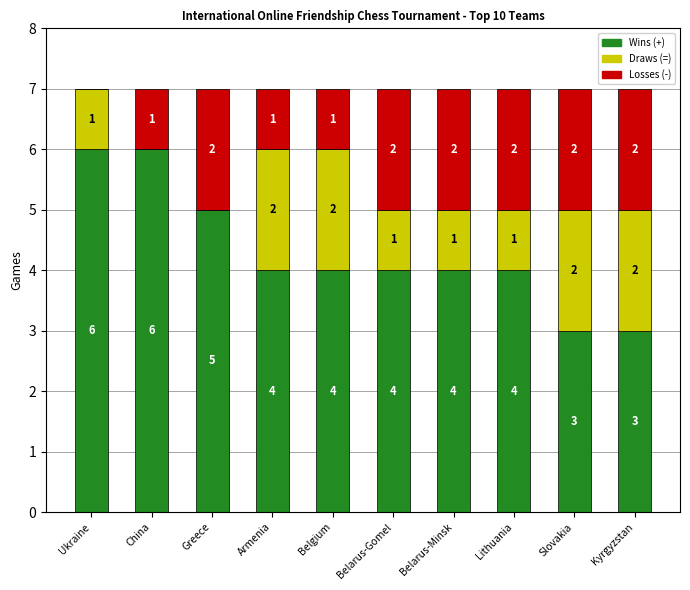

Is it true that Wins (+) equals 4 at Armenia?

True